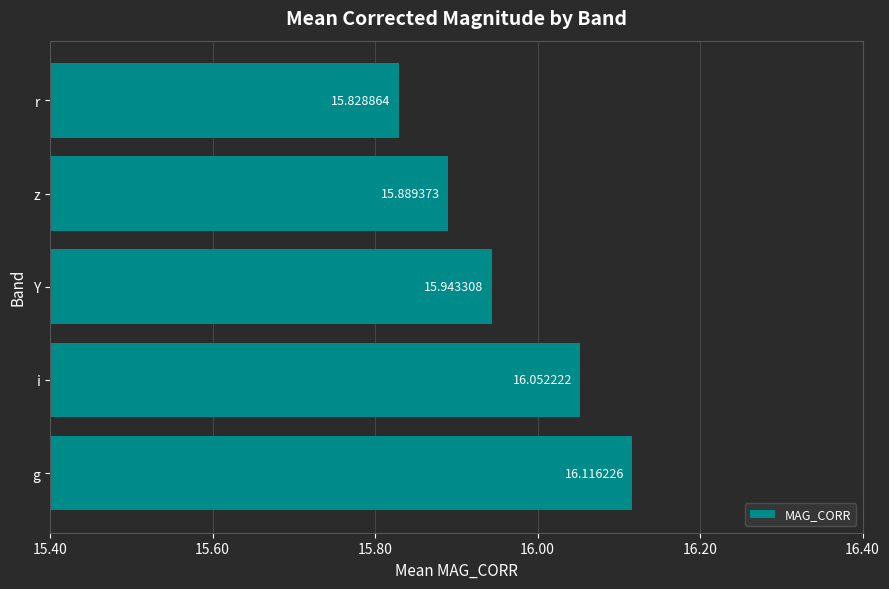

Does the chart contain any negative values?

No